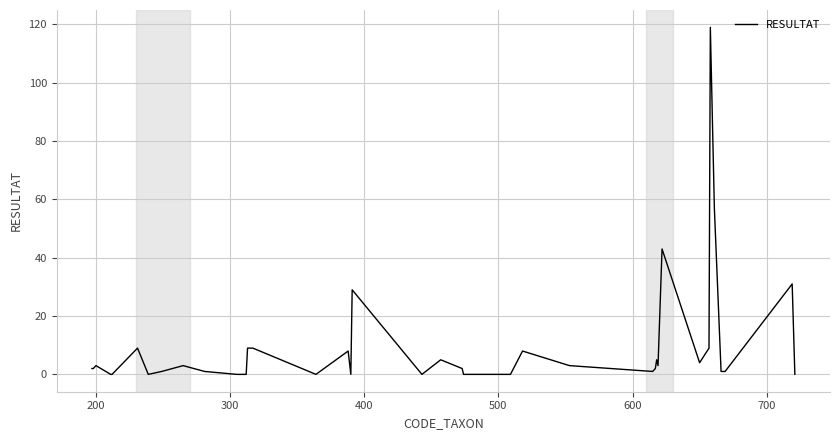

How many categories are shown in the chart?

40